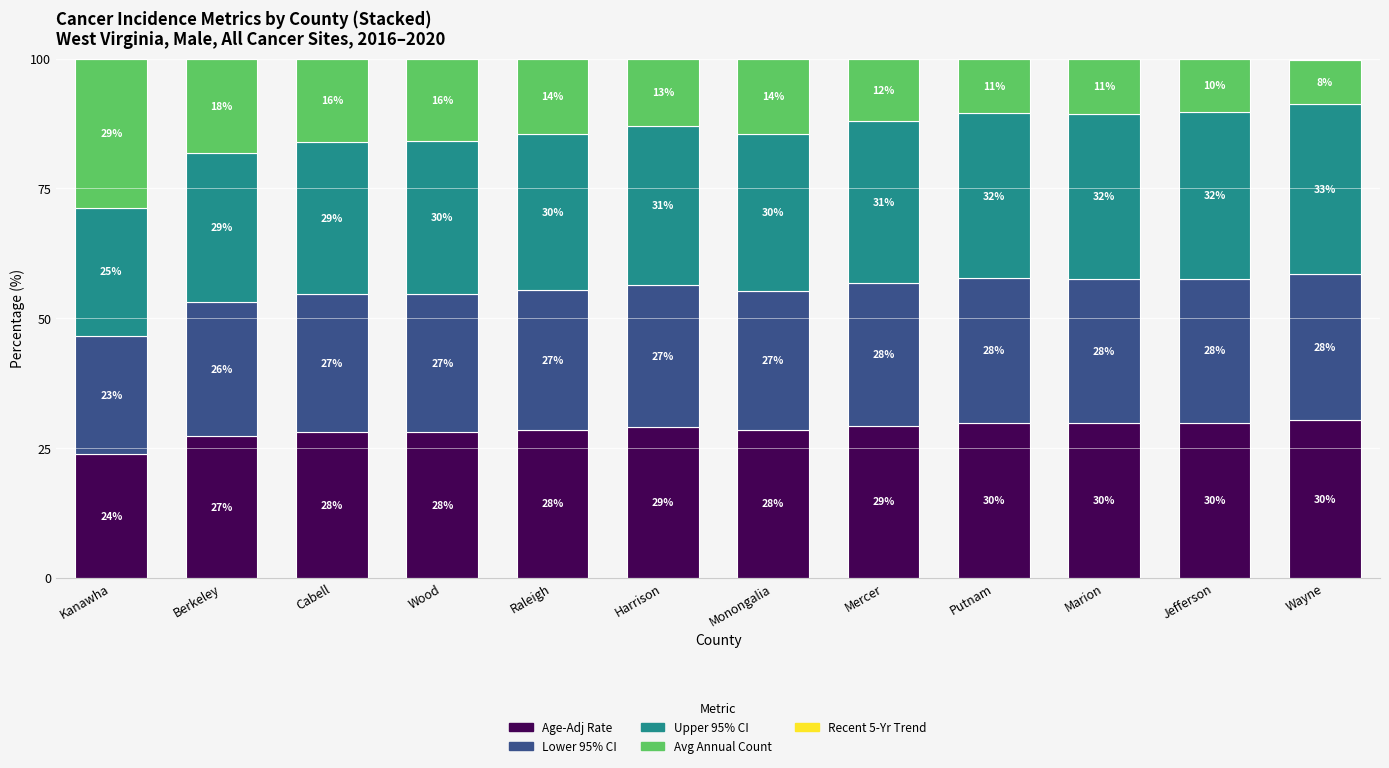

What is the maximum value for Age-Adj Rate?

30.4